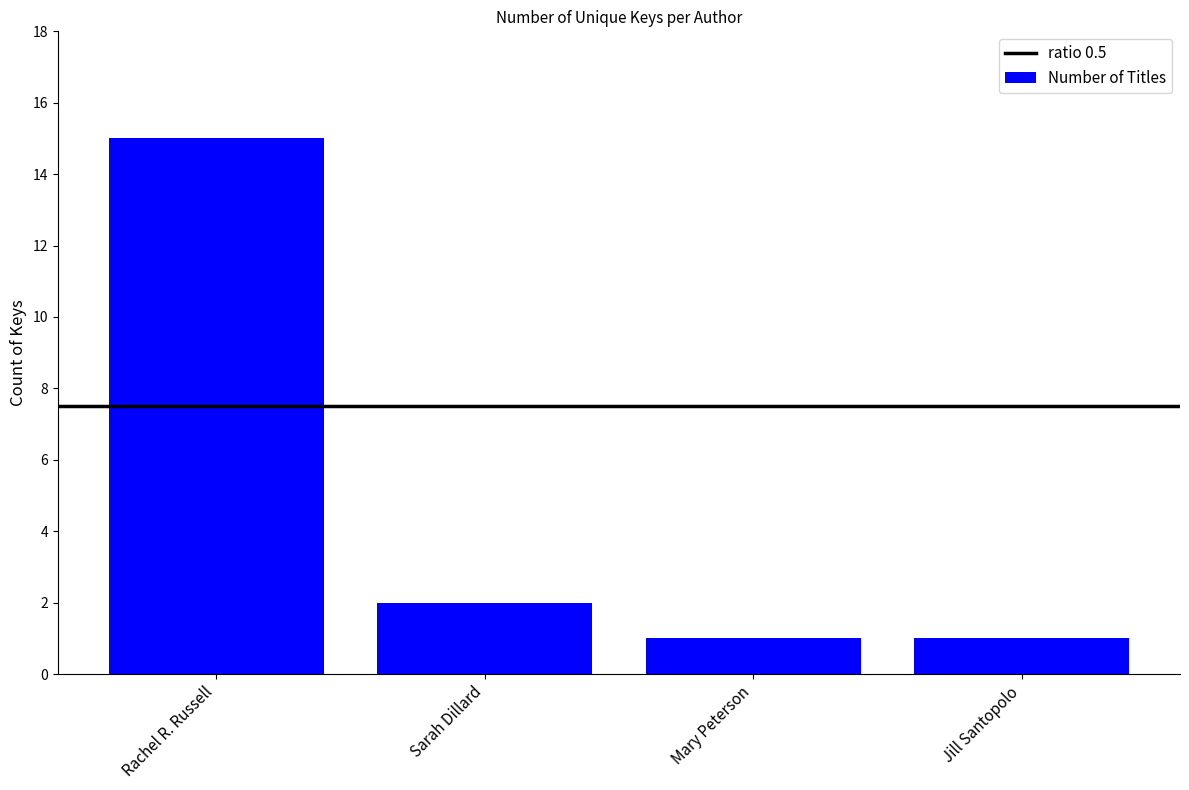

What is the greatest value displayed?

15